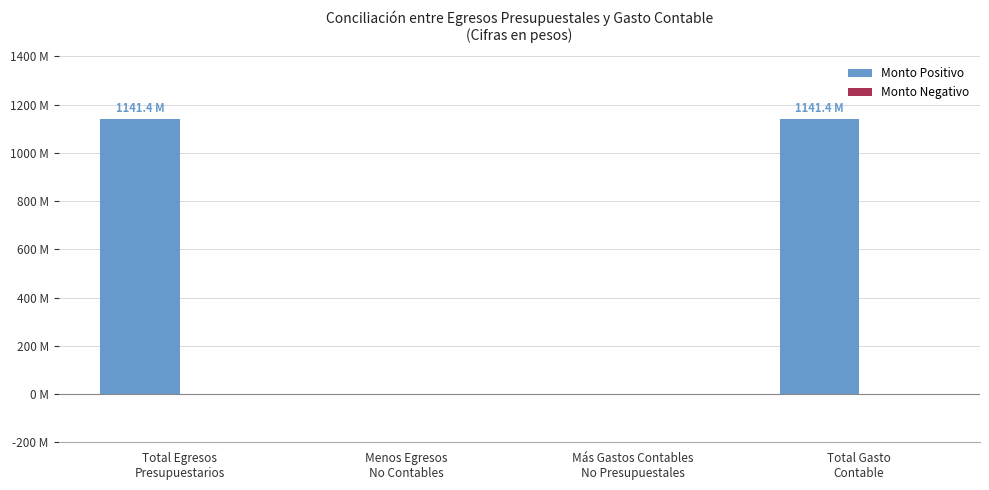

Reading right to left, what are all the values shown in this chart?

Monto Positivo: 1141446066	0	0	1141446066
Monto Negativo: 0	0	0	0